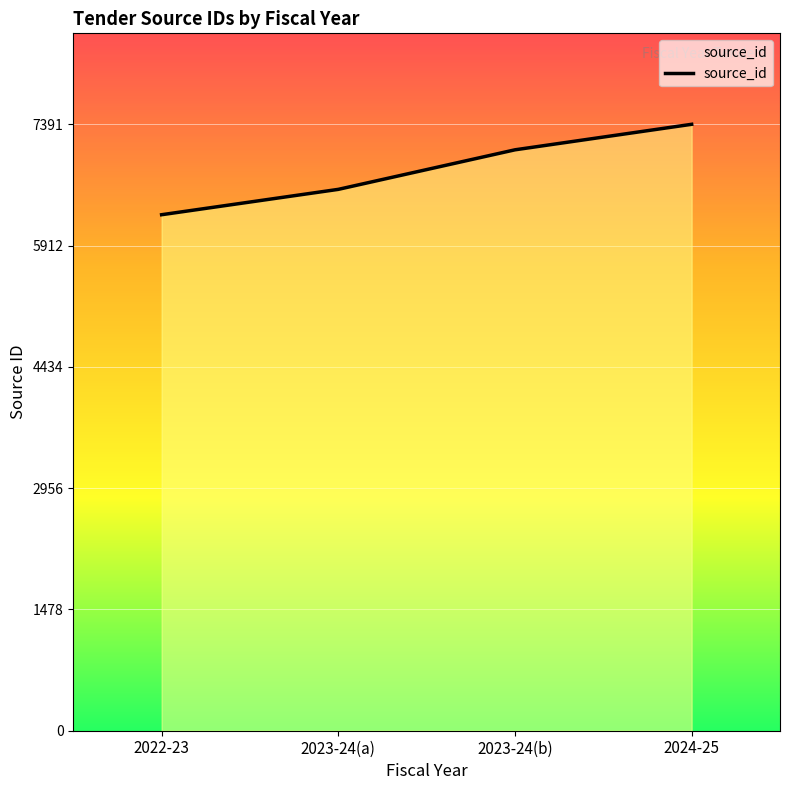

What is the greatest value displayed?

7391